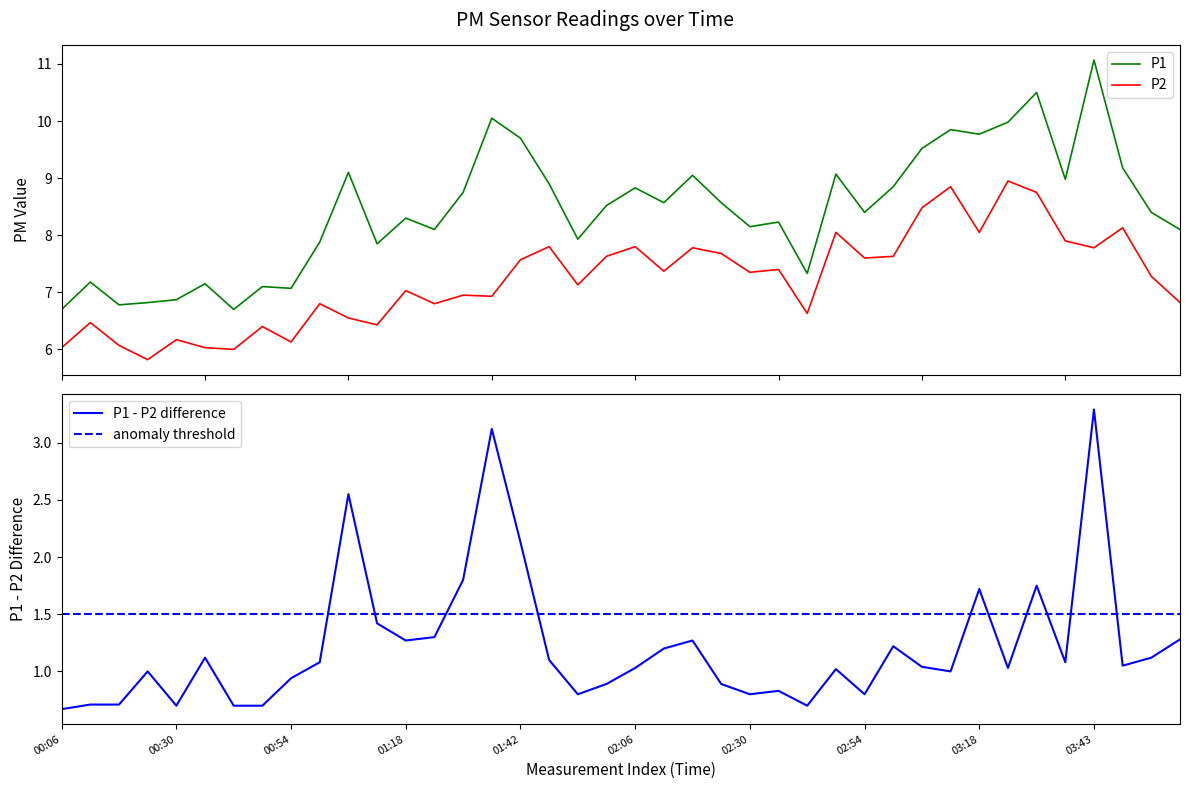

Which series has the widest spread of values?

P1